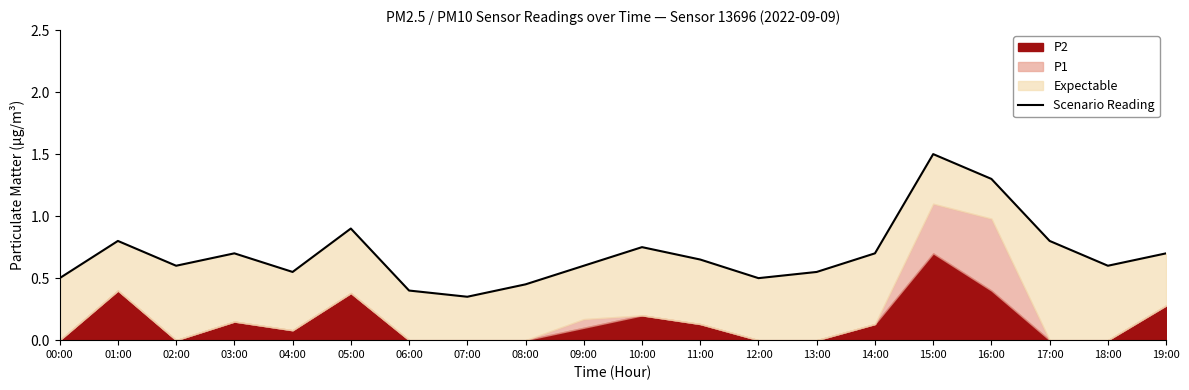

What is the difference between the second highest and minimum values?

1.0